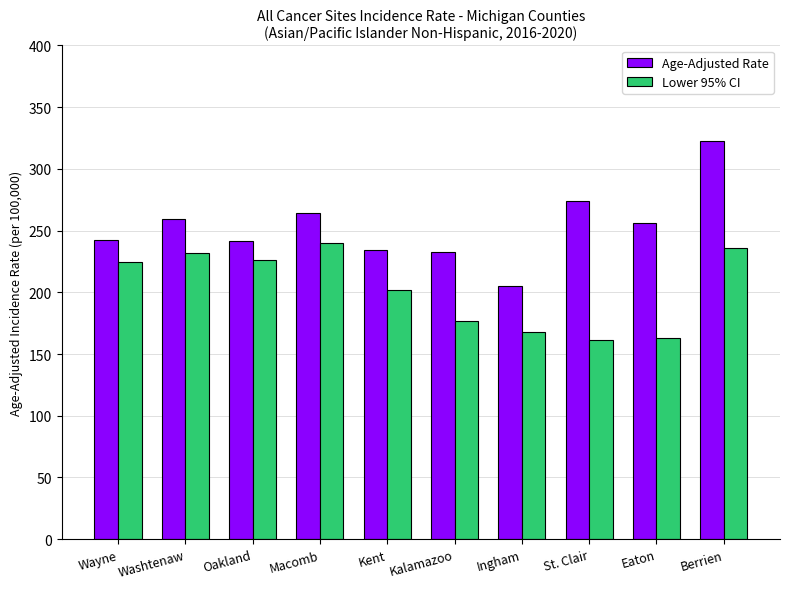

Rank the series at St. Clair from lowest to highest value.

Lower 95% CI, Age-Adjusted Rate